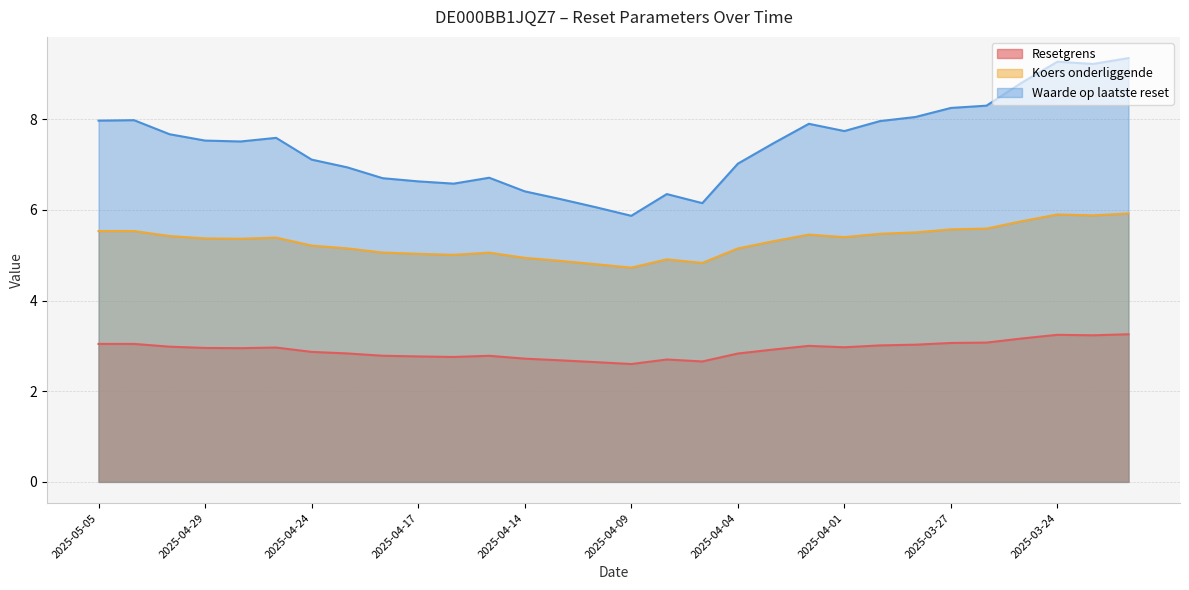

Rank the series by their average value, from lowest to highest.

Resetgrens, Koers onderliggende, Waarde op laatste reset